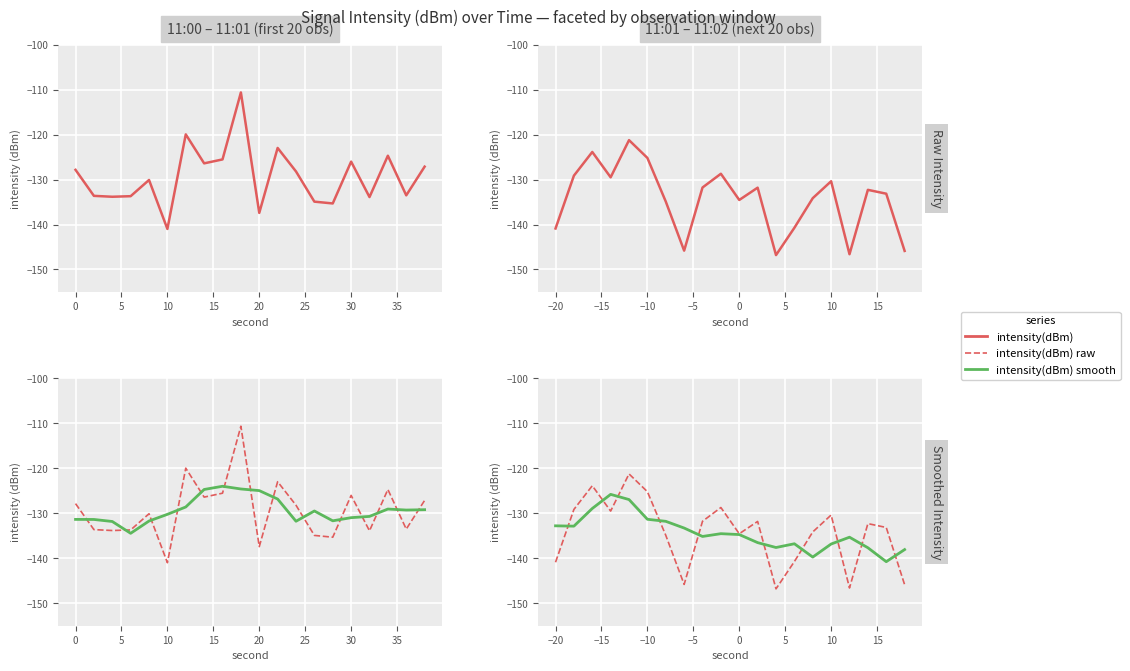

How many lines are shown in the chart?

3